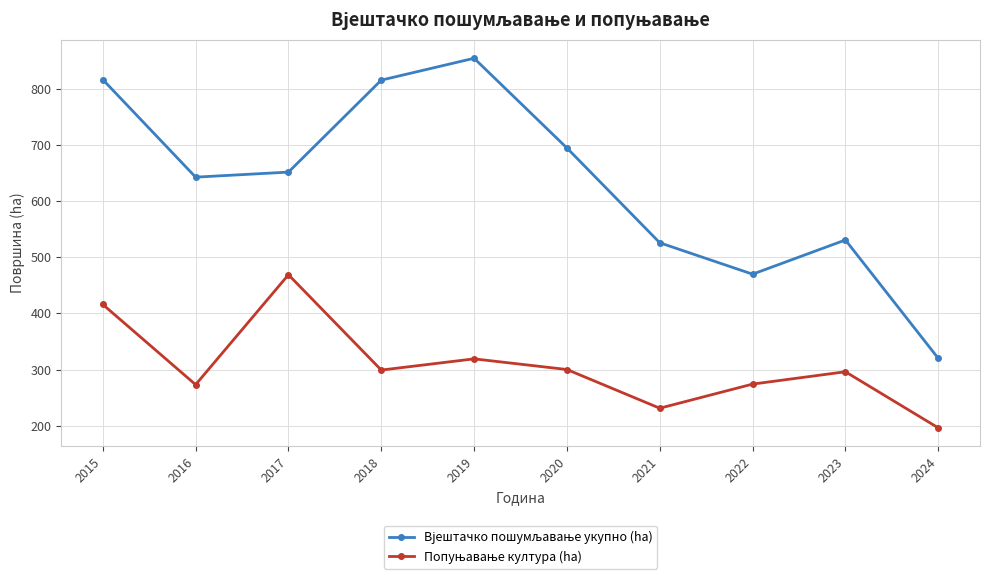

What is the maximum value shown in the chart?

855